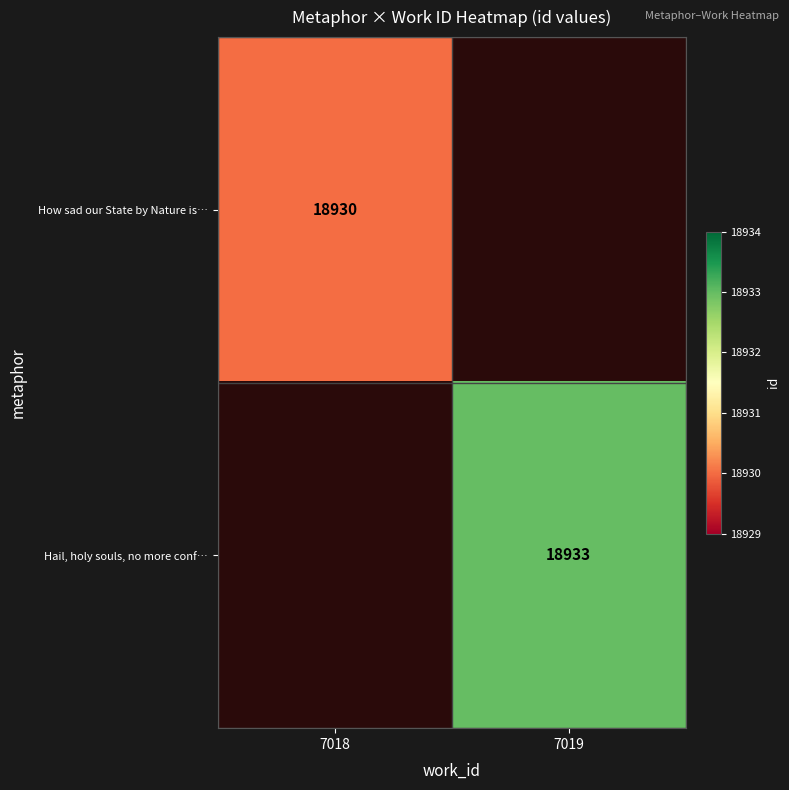

The value of Hail, holy souls, no more conf… at 7019 is 32113. True or false?

False